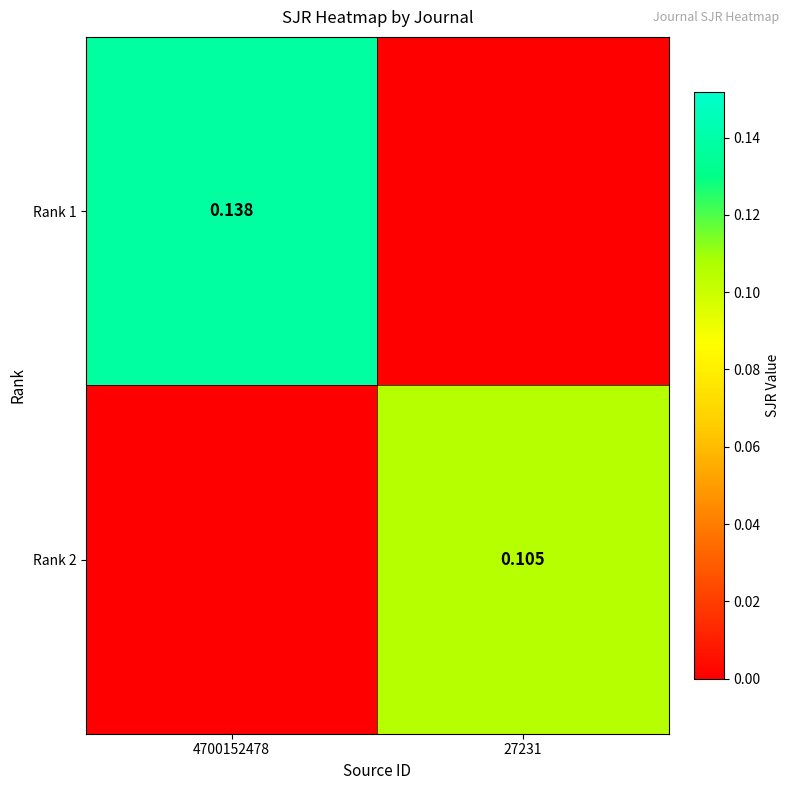

Count the number of categories in the chart.

2